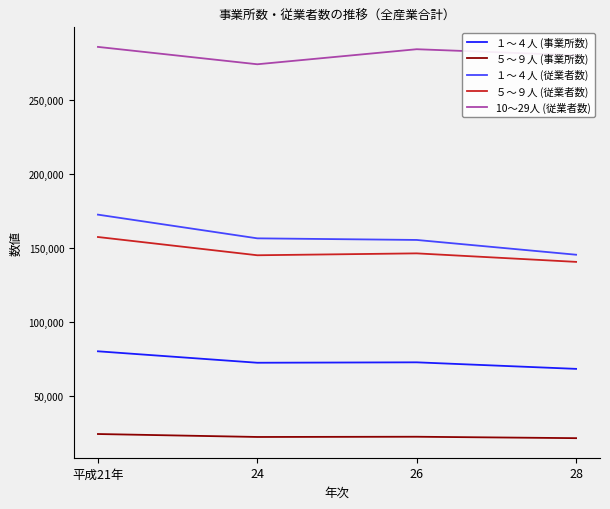

What is the lowest value of the １～４人 (従業者数) series?

145270